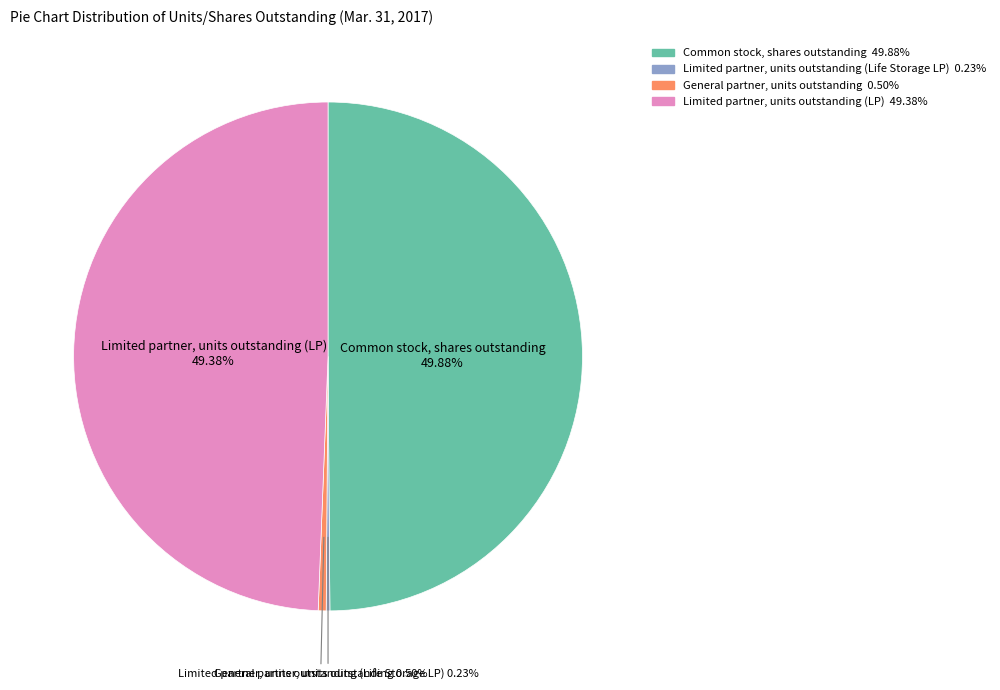

To the nearest percent, what is the difference between the largest and smallest slice percentages?

50%